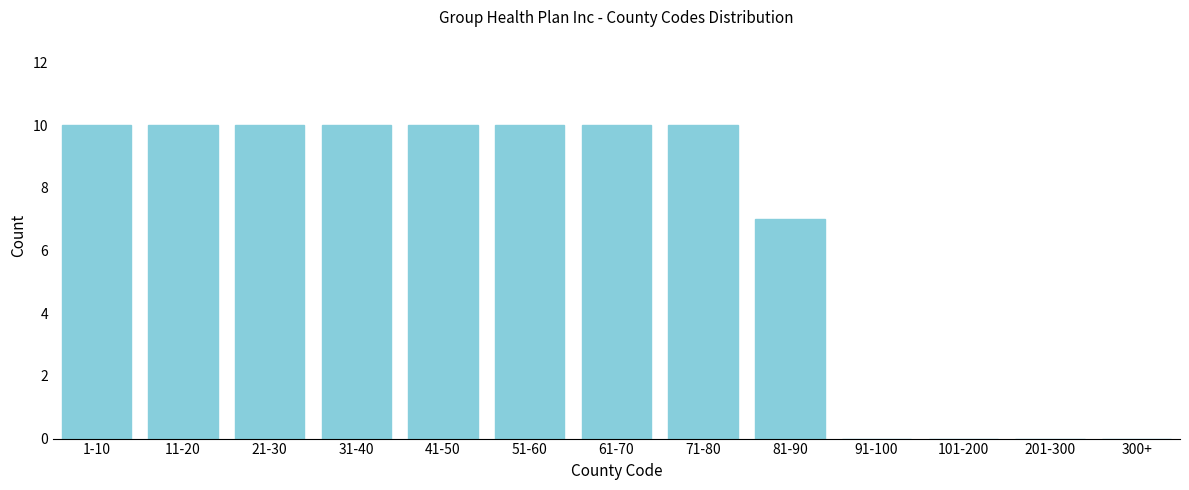

What is the greatest value displayed?

10